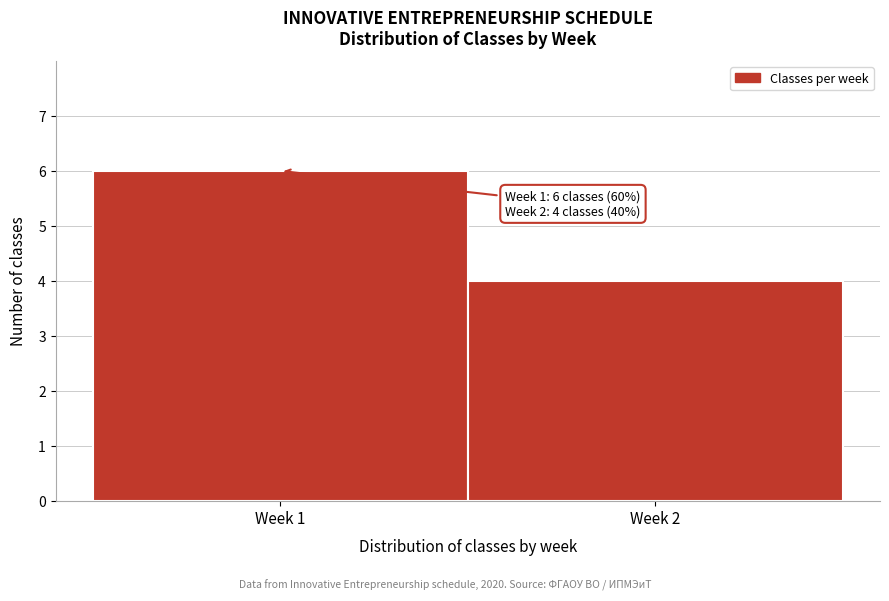

Reading left to right, what are all the values shown in this chart?

6	4